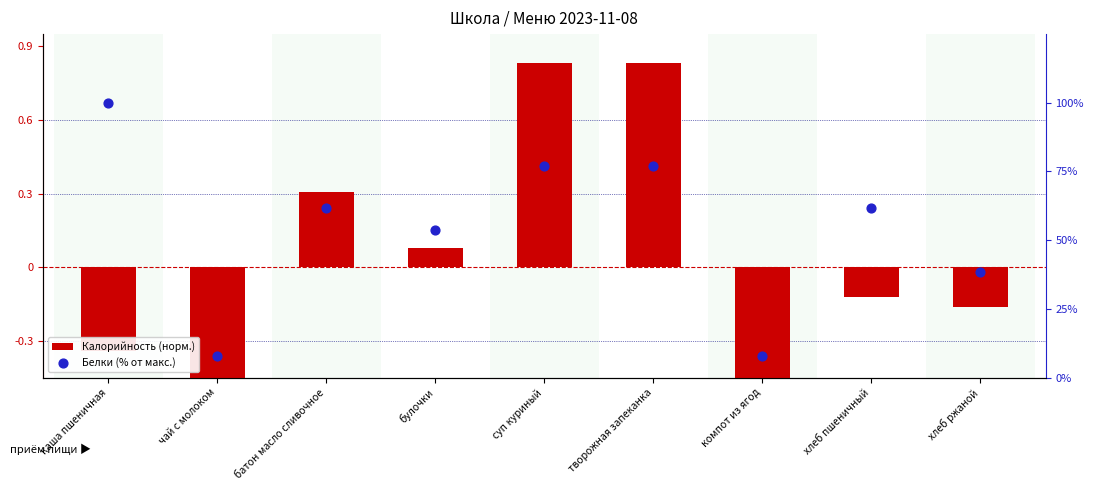

Which series has the widest spread of Y values?

Белки (% от макс.)